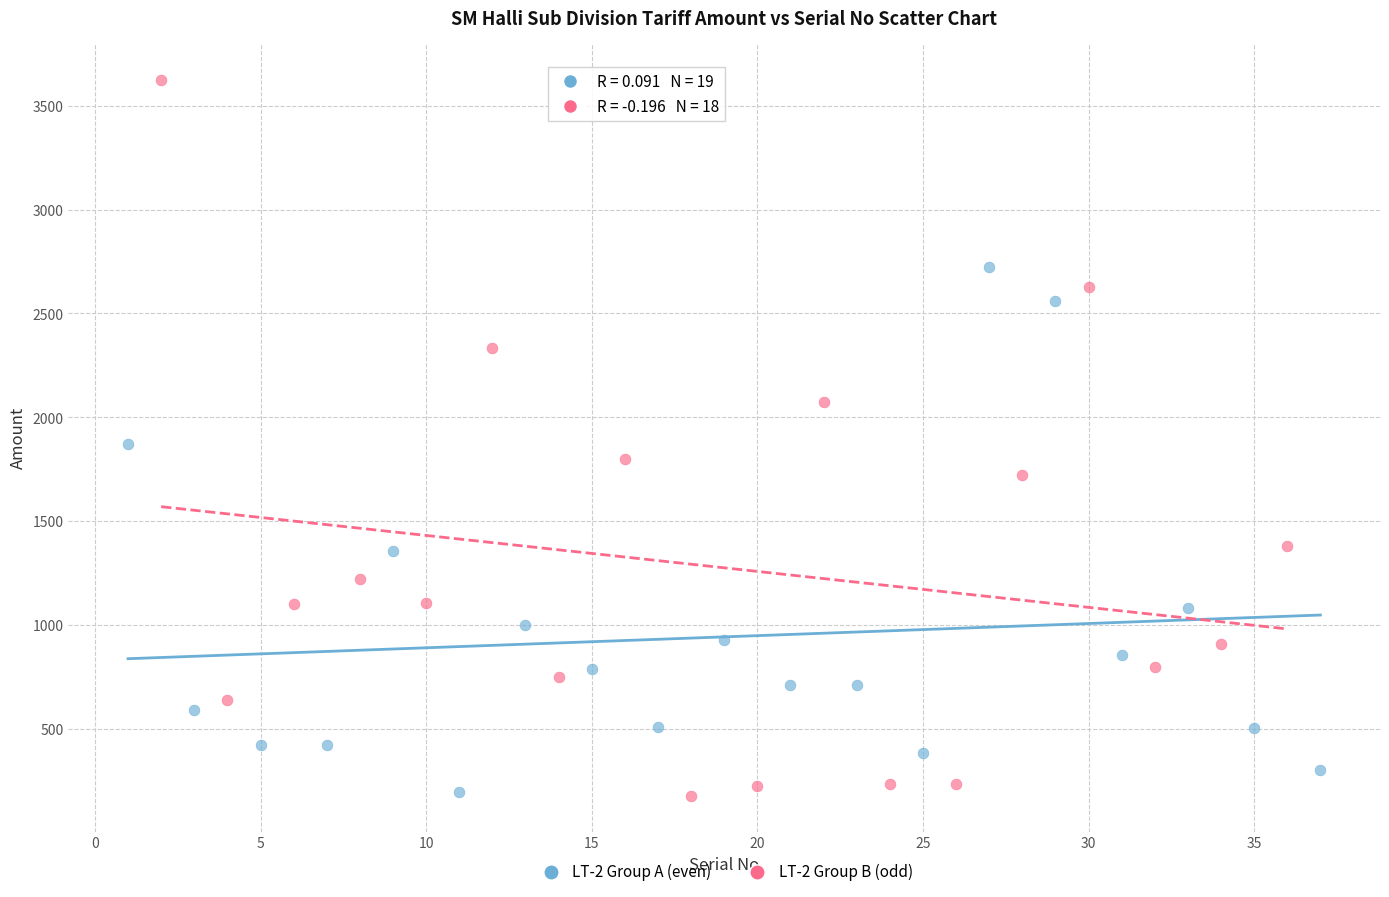

Which series reaches the maximum Y coordinate?

LT-2 Group B (odd)